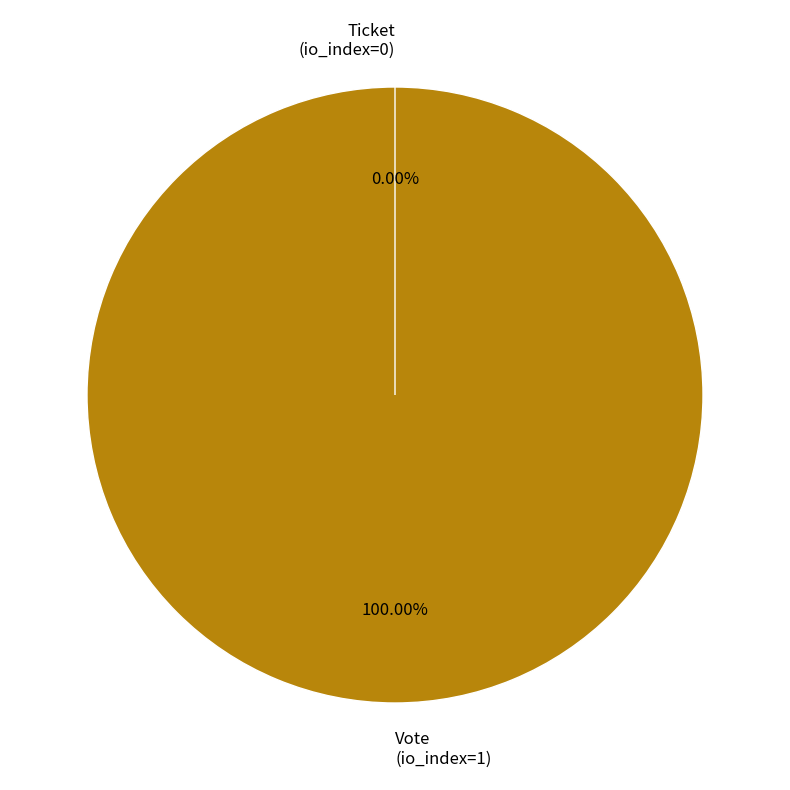

What percentage do Ticket (io_index=0) and Vote (io_index=1) together represent?

100.0%